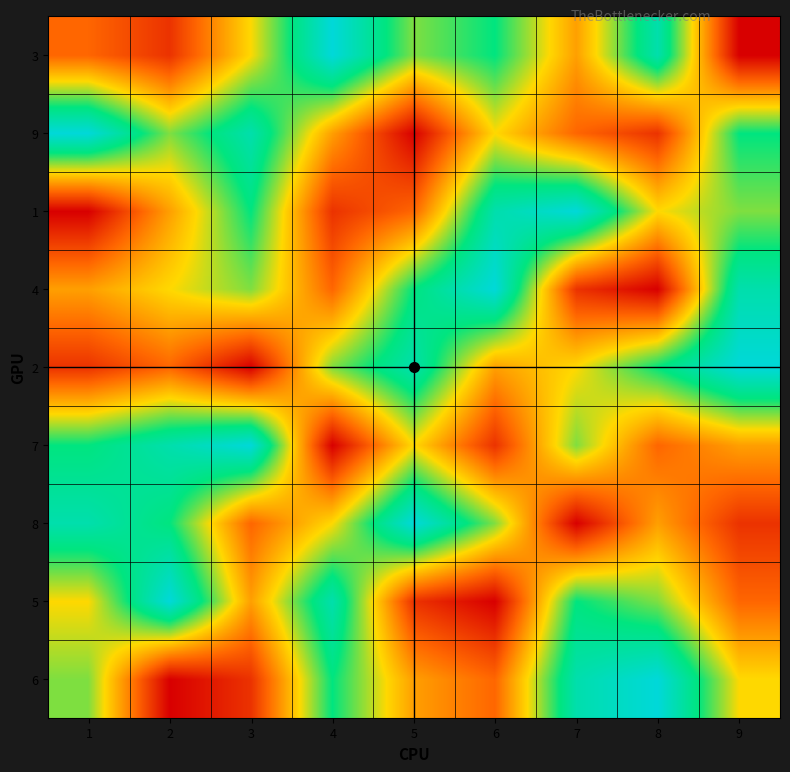

At which category does the chart reach its peak across all series?

8